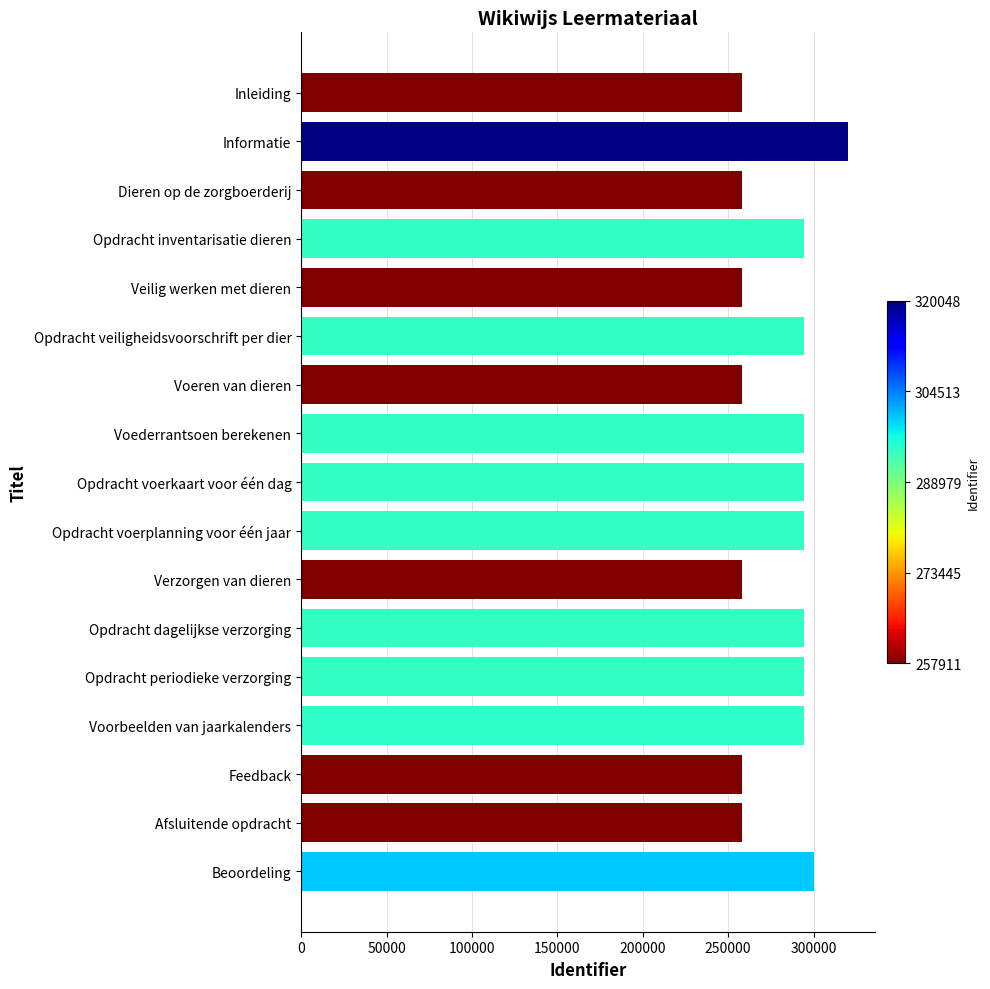

How many bars are there in total?

17